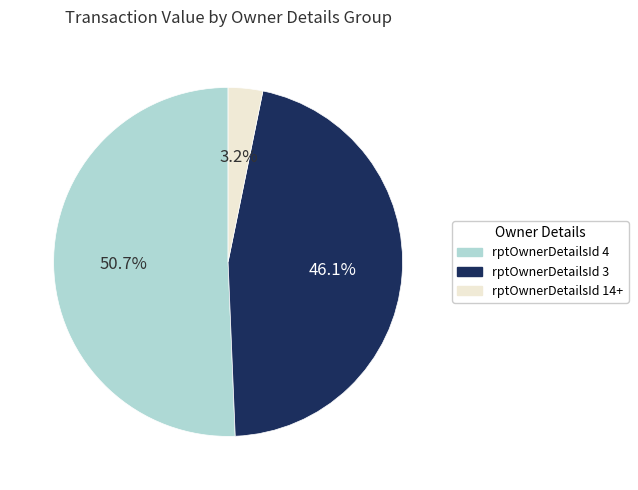

Does any single category account for the majority?

Yes